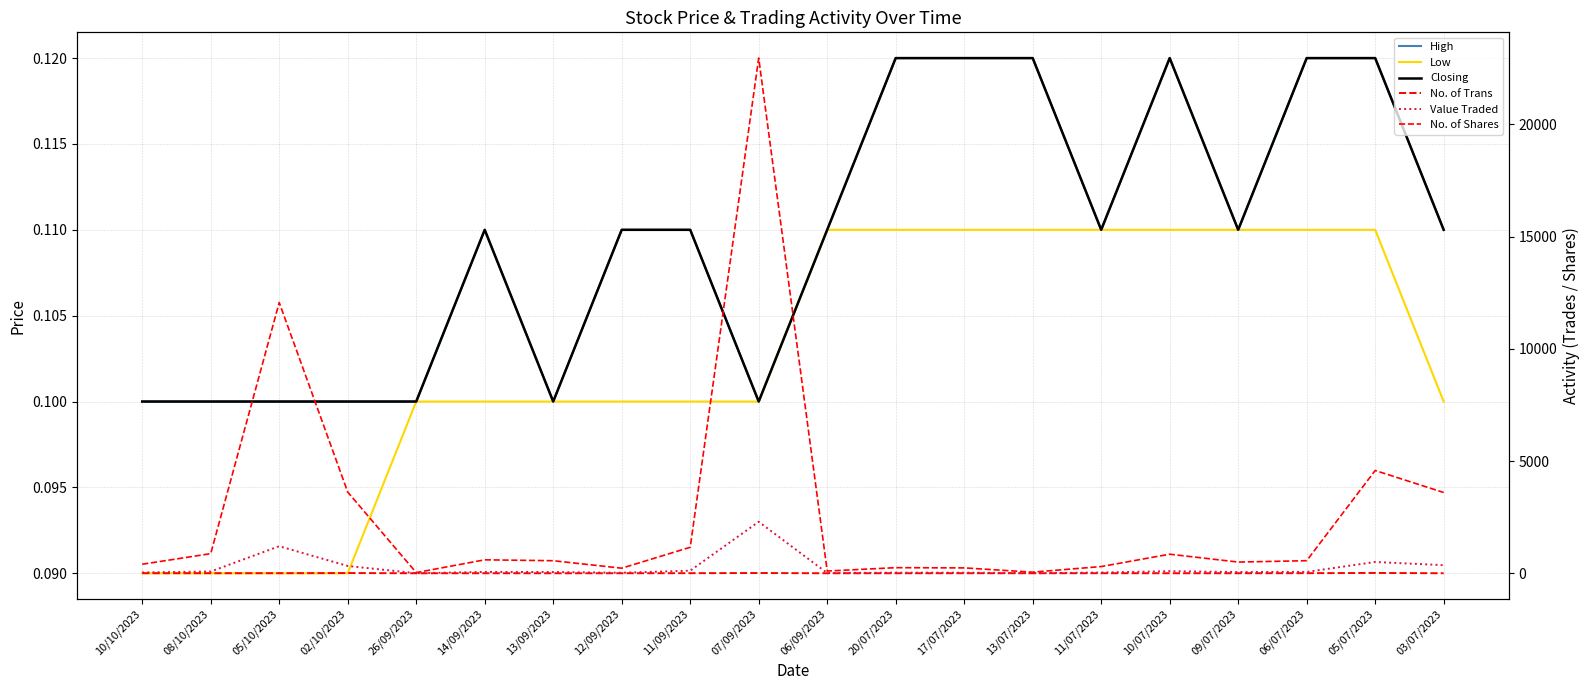

Reading left to right, what are all the values shown in this chart?

High: 10/10/2023=0.1	08/10/2023=0.1	05/10/2023=0.1	02/10/2023=0.1	26/09/2023=0.1	14/09/2023=0.1	13/09/2023=0.1	12/09/2023=0.1	11/09/2023=0.1	07/09/2023=0.1	06/09/2023=0.1	20/07/2023=0.1	17/07/2023=0.1	13/07/2023=0.1	11/07/2023=0.1	10/07/2023=0.1	09/07/2023=0.1	06/07/2023=0.1	05/07/2023=0.1	03/07/2023=0.1
Low: 10/10/2023=0.1	08/10/2023=0.1	05/10/2023=0.1	02/10/2023=0.1	26/09/2023=0.1	14/09/2023=0.1	13/09/2023=0.1	12/09/2023=0.1	11/09/2023=0.1	07/09/2023=0.1	06/09/2023=0.1	20/07/2023=0.1	17/07/2023=0.1	13/07/2023=0.1	11/07/2023=0.1	10/07/2023=0.1	09/07/2023=0.1	06/07/2023=0.1	05/07/2023=0.1	03/07/2023=0.1
Closing: 10/10/2023=0.1	08/10/2023=0.1	05/10/2023=0.1	02/10/2023=0.1	26/09/2023=0.1	14/09/2023=0.1	13/09/2023=0.1	12/09/2023=0.1	11/09/2023=0.1	07/09/2023=0.1	06/09/2023=0.1	20/07/2023=0.1	17/07/2023=0.1	13/07/2023=0.1	11/07/2023=0.1	10/07/2023=0.1	09/07/2023=0.1	06/07/2023=0.1	05/07/2023=0.1	03/07/2023=0.1
No. of Trans: 10/10/2023=3.0	08/10/2023=4.0	05/10/2023=5.0	02/10/2023=11.0	26/09/2023=1.0	14/09/2023=2.0	13/09/2023=1.0	12/09/2023=2.0	11/09/2023=5.0	07/09/2023=12.0	06/09/2023=1.0	20/07/2023=2.0	17/07/2023=3.0	13/07/2023=2.0	11/07/2023=3.0	10/07/2023=2.0	09/07/2023=2.0	06/07/2023=5.0	05/07/2023=15.0	03/07/2023=2.0
Value Traded: 10/10/2023=36.0	08/10/2023=79.0	05/10/2023=1206.0	02/10/2023=326.0	26/09/2023=3.0	14/09/2023=61.0	13/09/2023=56.0	12/09/2023=23.0	11/09/2023=116.0	07/09/2023=2296.0	06/09/2023=11.0	20/07/2023=28.0	17/07/2023=27.0	13/07/2023=6.0	11/07/2023=33.0	10/07/2023=94.0	09/07/2023=55.0	06/07/2023=62.0	05/07/2023=504.0	03/07/2023=361.0
No. of Shares: 10/10/2023=403.0	08/10/2023=875.0	05/10/2023=12065.0	02/10/2023=3619.0	26/09/2023=30.0	14/09/2023=600.0	13/09/2023=560.0	12/09/2023=227.0	11/09/2023=1159.0	07/09/2023=22955.0	06/09/2023=100.0	20/07/2023=250.0	17/07/2023=240.0	13/07/2023=50.0	11/07/2023=300.0	10/07/2023=850.0	09/07/2023=500.0	06/07/2023=561.0	05/07/2023=4580.0	03/07/2023=3600.0